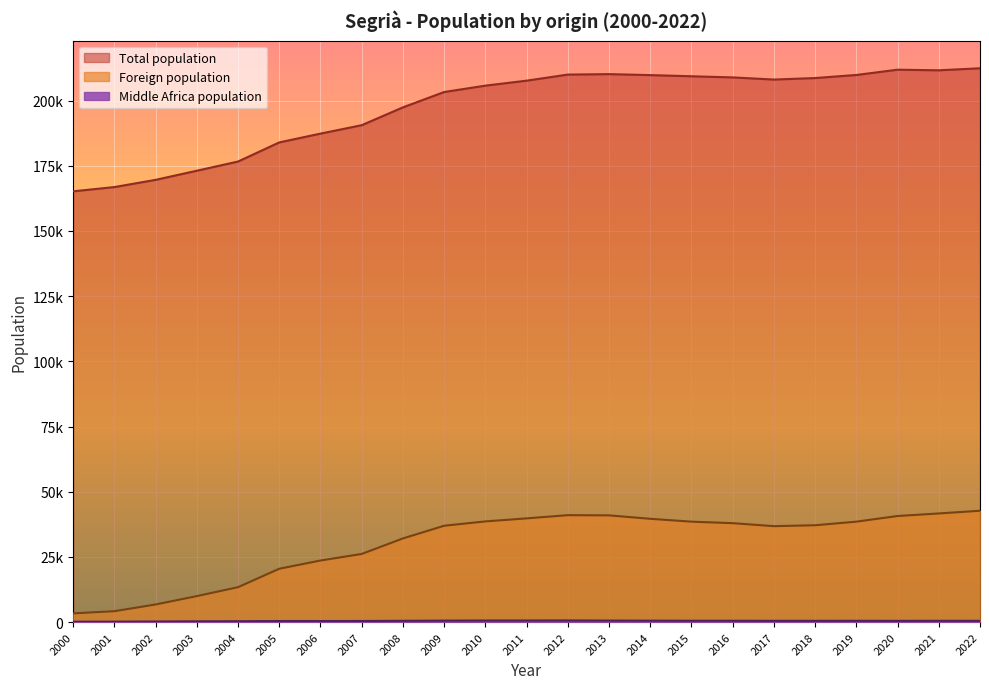

At which label does Foreign population reach its minimum?

2000